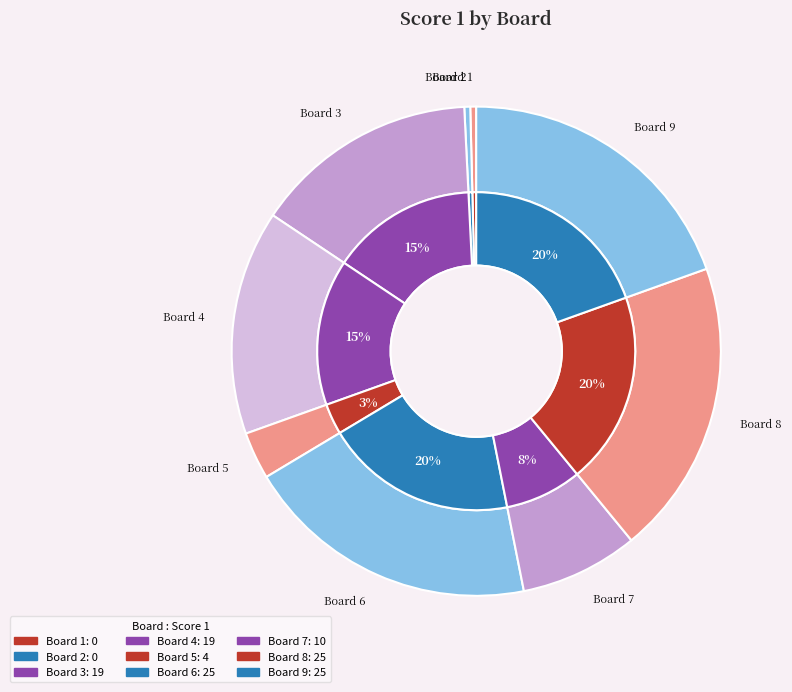

What percentage is the Board 8 slice, to the nearest percent?

20%